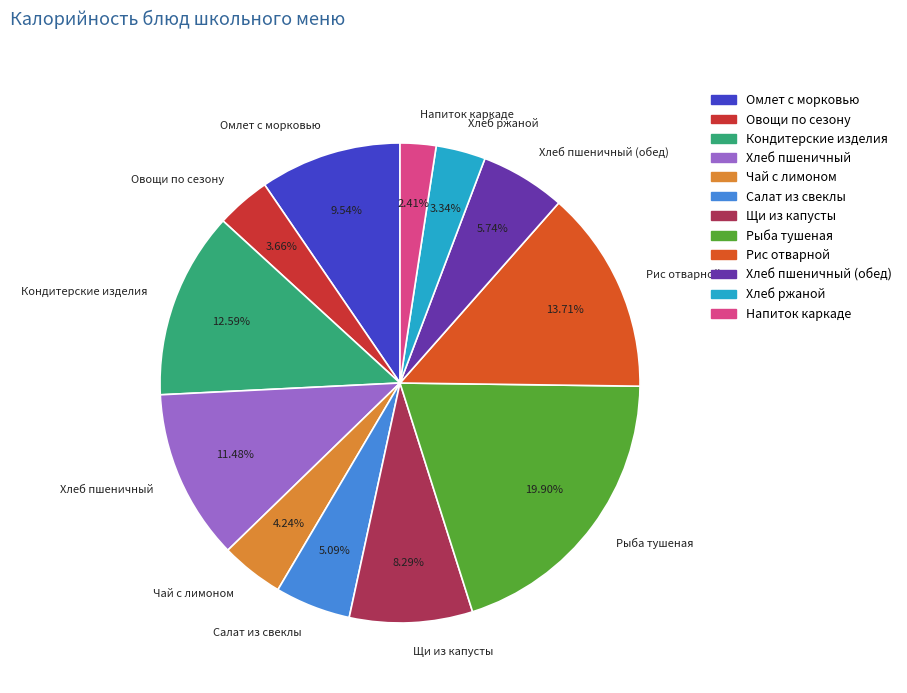

Combined, do Чай с лимоном and Напиток каркаде account for over 50%?

No